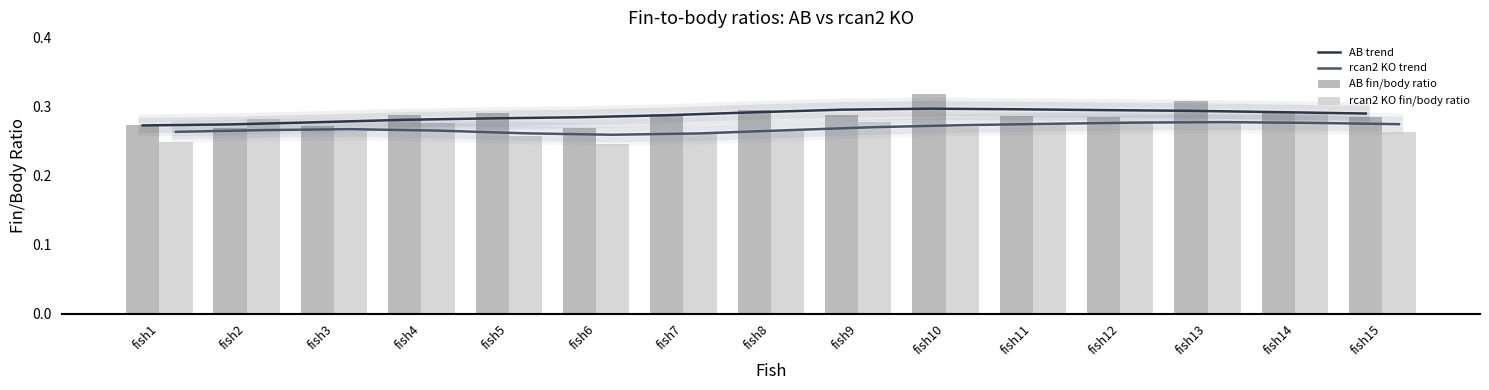

At how many categories does at least one series exceed 0?

15